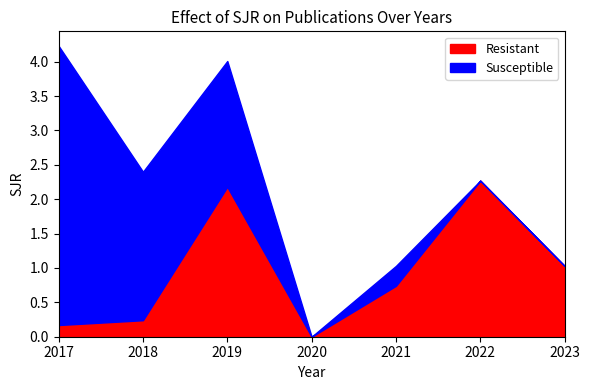

In Resistant, how many points are lower than both neighbors (excluding endpoints)?

1